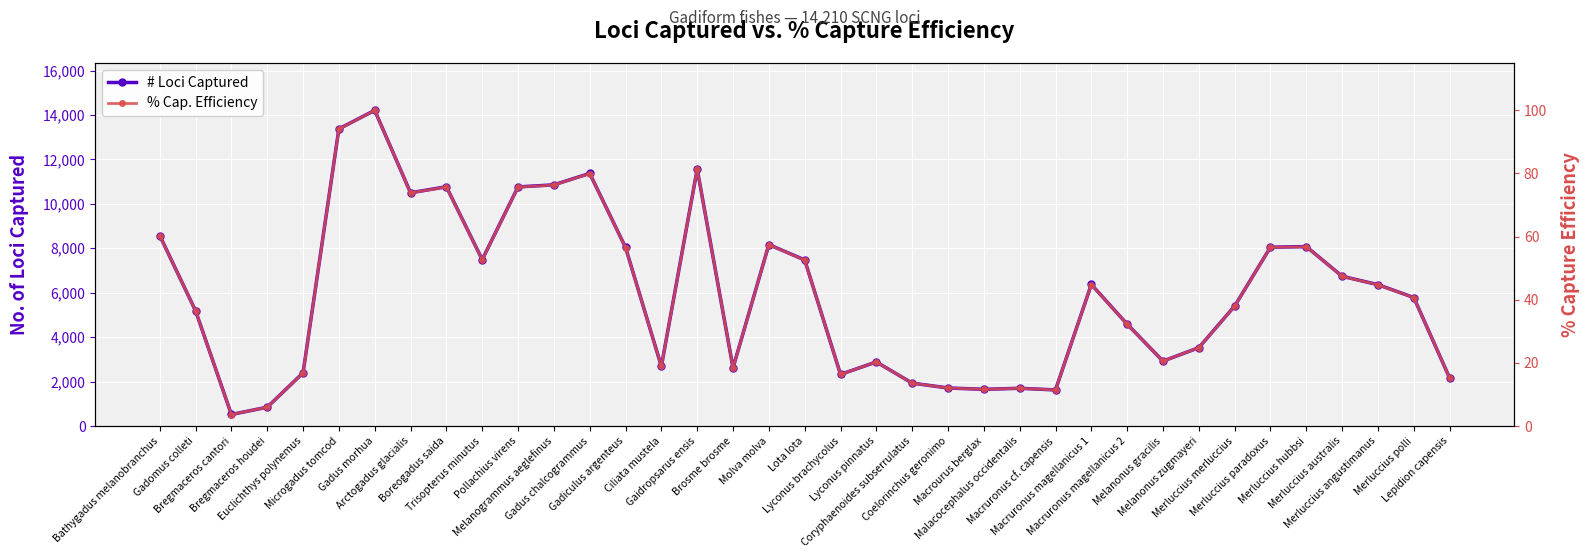

What is the label of the 35th point from the left?

Merluccius angustimanus